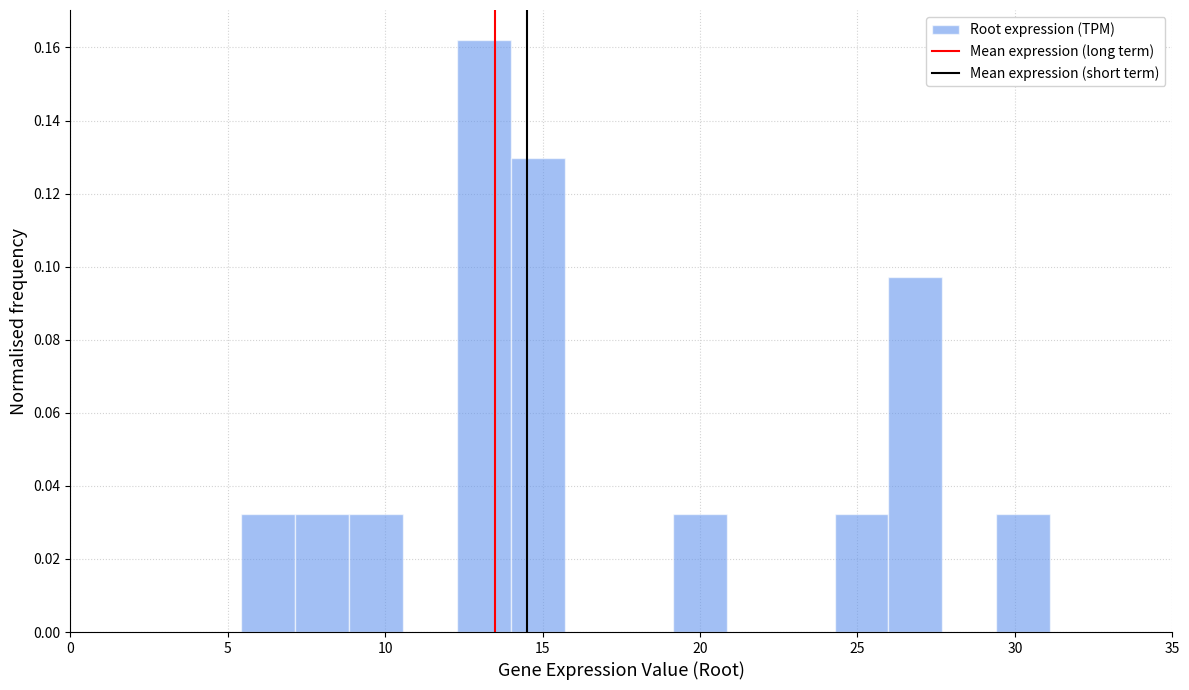

Around what value on the x-axis is the tallest bar? Give the approximate position of its centre, as read against the axis.

13.0